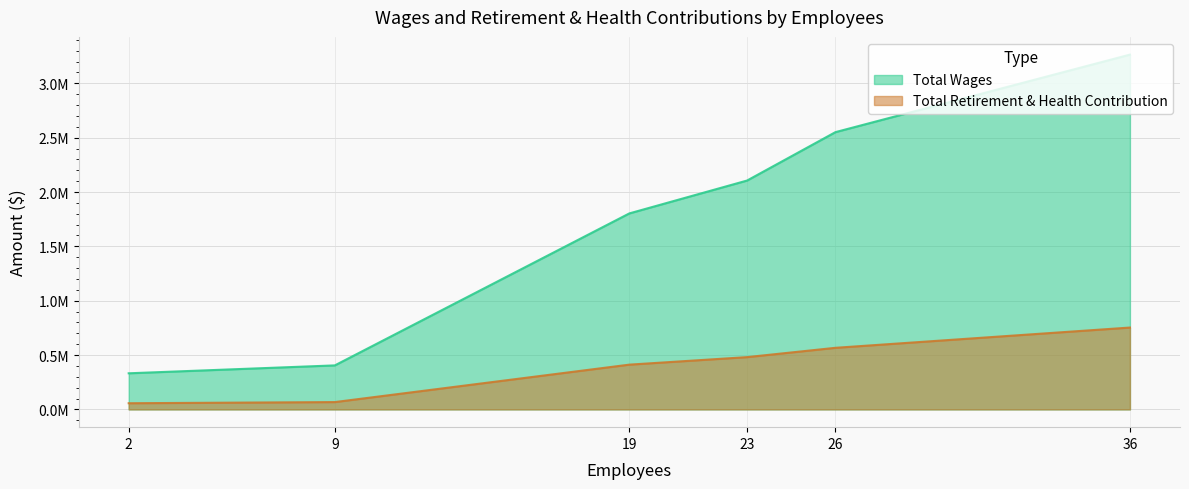

What is the difference between the highest and lowest values at 19?

1391183